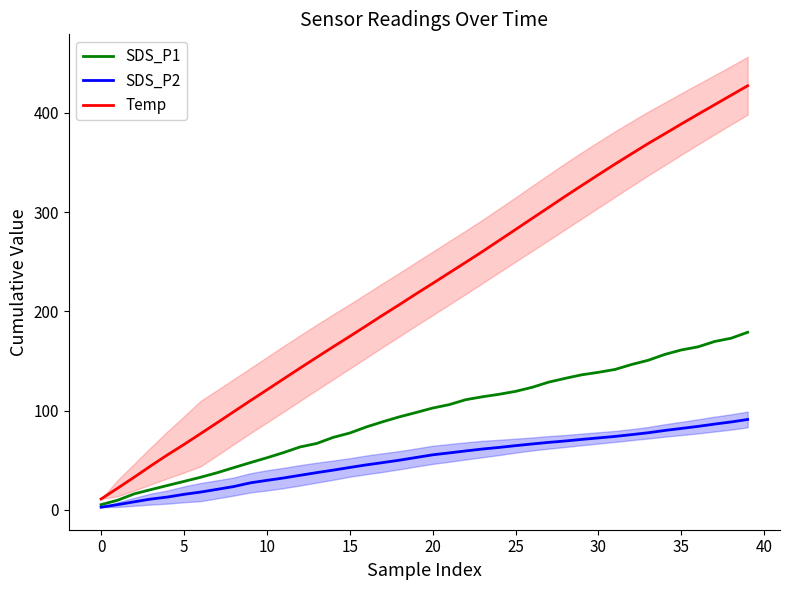

Reading left to right, extract all data points from this chart.

SDS_P1: 5.3	9.8	16.2	20.4	24.6	28.7	32.9	37.5	42.6	47.6	52.5	57.7	63.4	66.9	73.0	77.4	83.6	88.8	93.8	98.1	102.6	106.0	111.0	113.9	116.4	119.4	123.5	128.7	132.5	136.1	138.6	141.5	146.4	150.7	156.6	161.1	164.2	169.6	172.9	178.9
SDS_P2: 2.7	5.3	8.2	10.9	13.0	15.7	18.0	20.7	23.5	27.3	29.8	32.1	34.9	37.5	40.1	42.8	45.4	47.7	50.1	52.8	55.5	57.4	59.4	61.3	62.9	64.7	66.4	68.0	69.4	71.0	72.5	74.0	75.8	77.7	80.0	82.1	84.1	86.4	88.6	91.1
Temp: 11.0	21.9	33.0	44.4	55.4	65.9	76.8	87.8	98.9	110.0	120.9	131.9	142.8	153.6	164.3	174.8	185.5	196.3	206.8	217.6	228.1	238.8	249.4	260.2	271.3	282.4	293.6	304.7	315.9	326.8	337.6	348.3	358.7	369.0	378.8	388.7	398.4	408.0	417.6	427.2